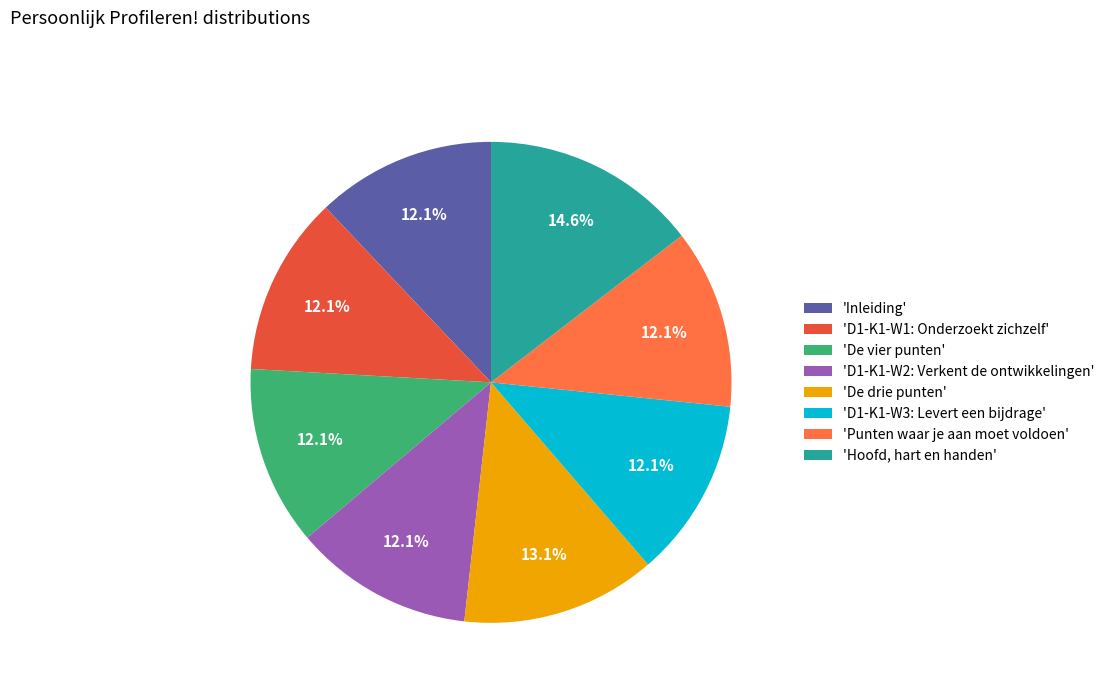

What is the ratio of the value at 'D1-K1-W2: Verkent de ontwikkelingen' to the value at 'De vier punten'?

1.0